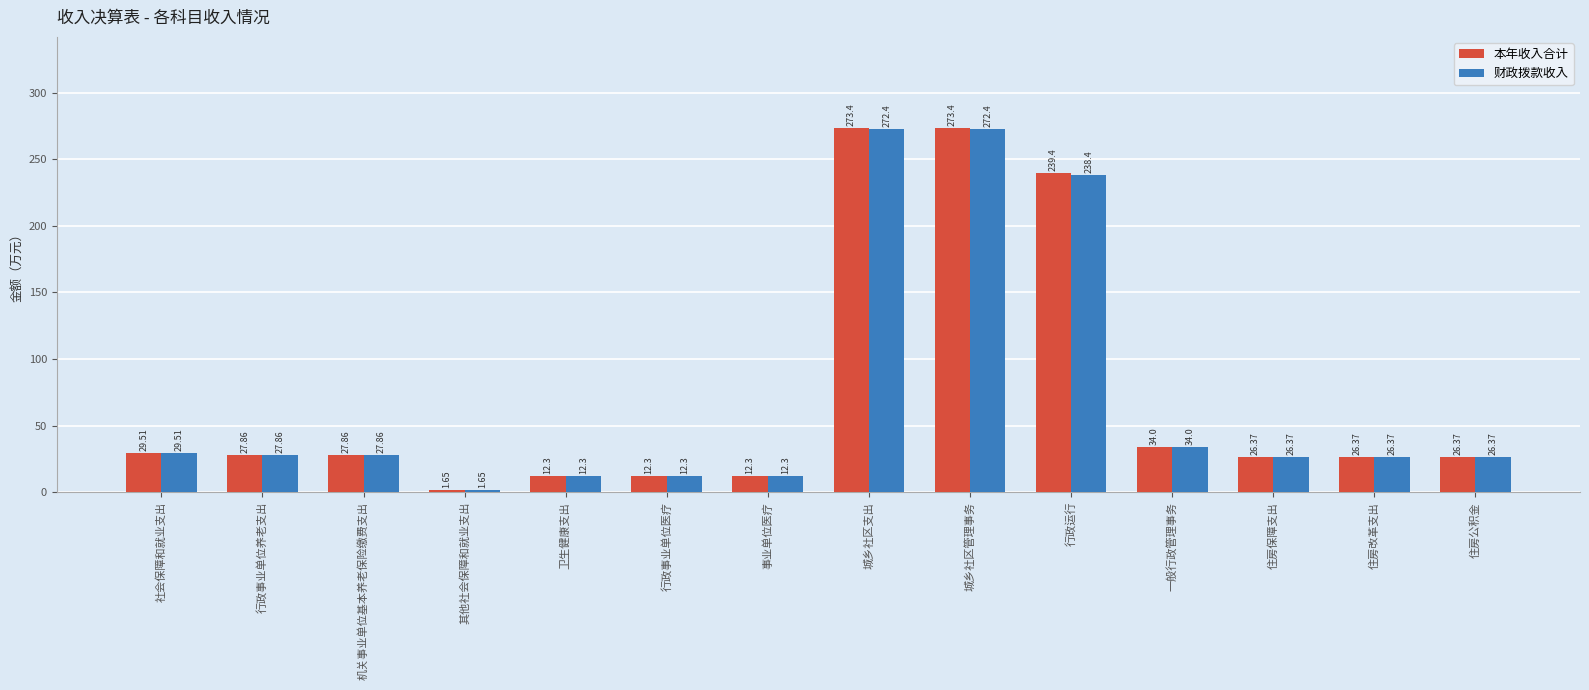

Which series has the largest range (max minus min)?

本年收入合计